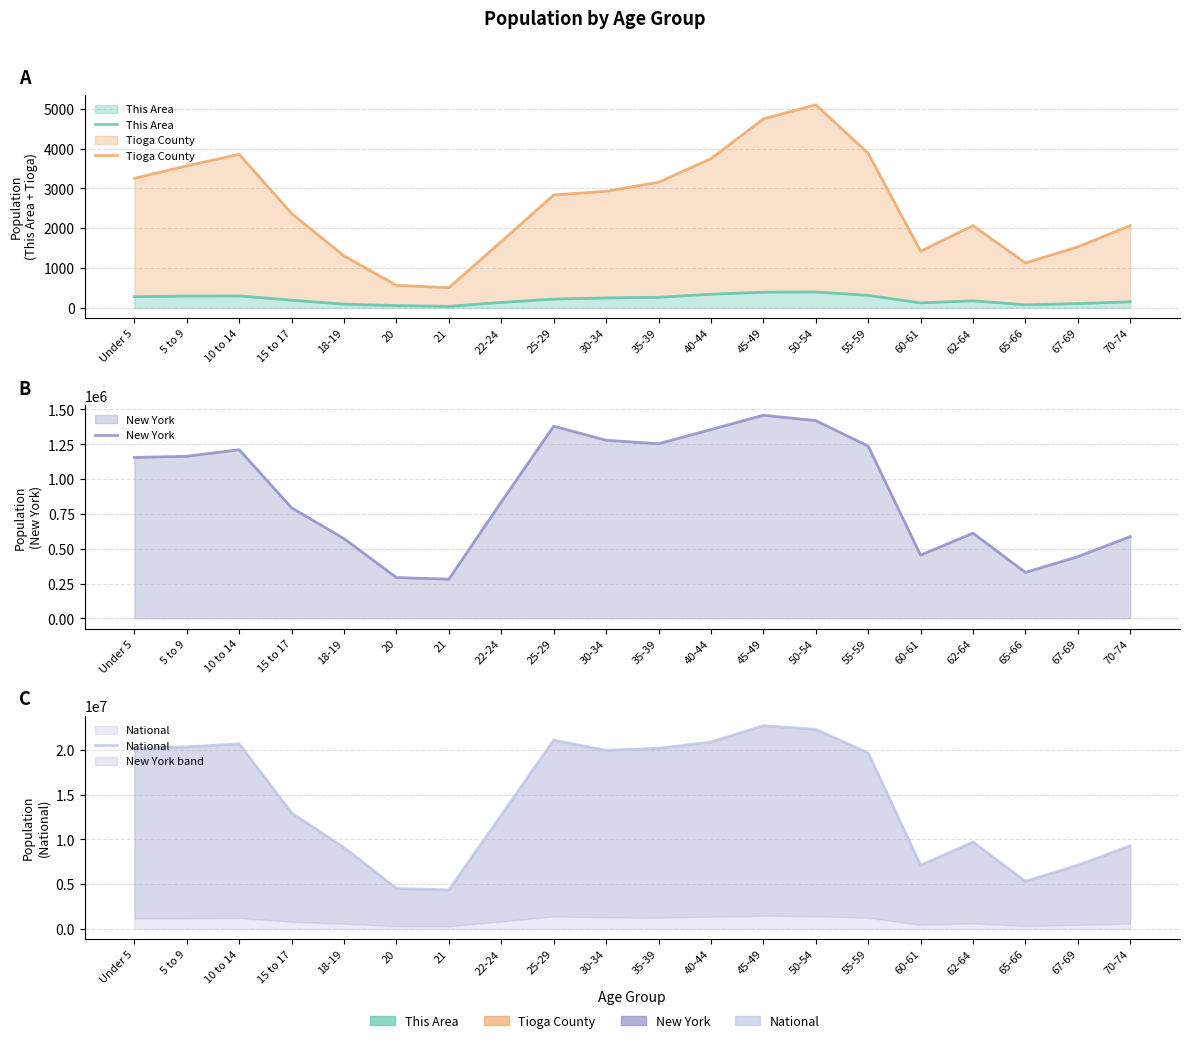

Reading left to right, what are all the values shown in this chart?

This Area: Under 5=281	5 to 9=299	10 to 14=301	15 to 17=194	18-19=94	20=58	21=38	22-24=138	25-29=222	30-34=250	35-39=266	40-44=344	45-49=395	50-54=401	55-59=316	60-61=126	62-64=178	65-66=78	67-69=108	70-74=154
Tioga County: Under 5=3254	5 to 9=3569	10 to 14=3858	15 to 17=2371	18-19=1306	20=566	21=508	22-24=1666	25-29=2837	30-34=2929	35-39=3155	40-44=3749	45-49=4746	50-54=5102	55-59=3885	60-61=1425	62-64=2068	65-66=1129	67-69=1533	70-74=2068
New York: Under 5=1155822	5 to 9=1163955	10 to 14=1211456	15 to 17=793696	18-19=572582	20=293083	21=281596	22-24=836256	25-29=1380177	30-34=1279160	35-39=1254124	40-44=1355893	45-49=1458763	50-54=1419928	55-59=1237408	60-61=453993	62-64=612267	65-66=330160	67-69=443051	70-74=587391
National: Under 5=20201362	5 to 9=20348657	10 to 14=20677194	15 to 17=12954254	18-19=9086089	20=4519129	21=4354294	22-24=12712576	25-29=21101849	30-34=19962099	35-39=20179642	40-44=20890964	45-49=22708591	50-54=22298125	55-59=19664805	60-61=7113727	62-64=9704197	65-66=5319902	67-69=7115361	70-74=9278166